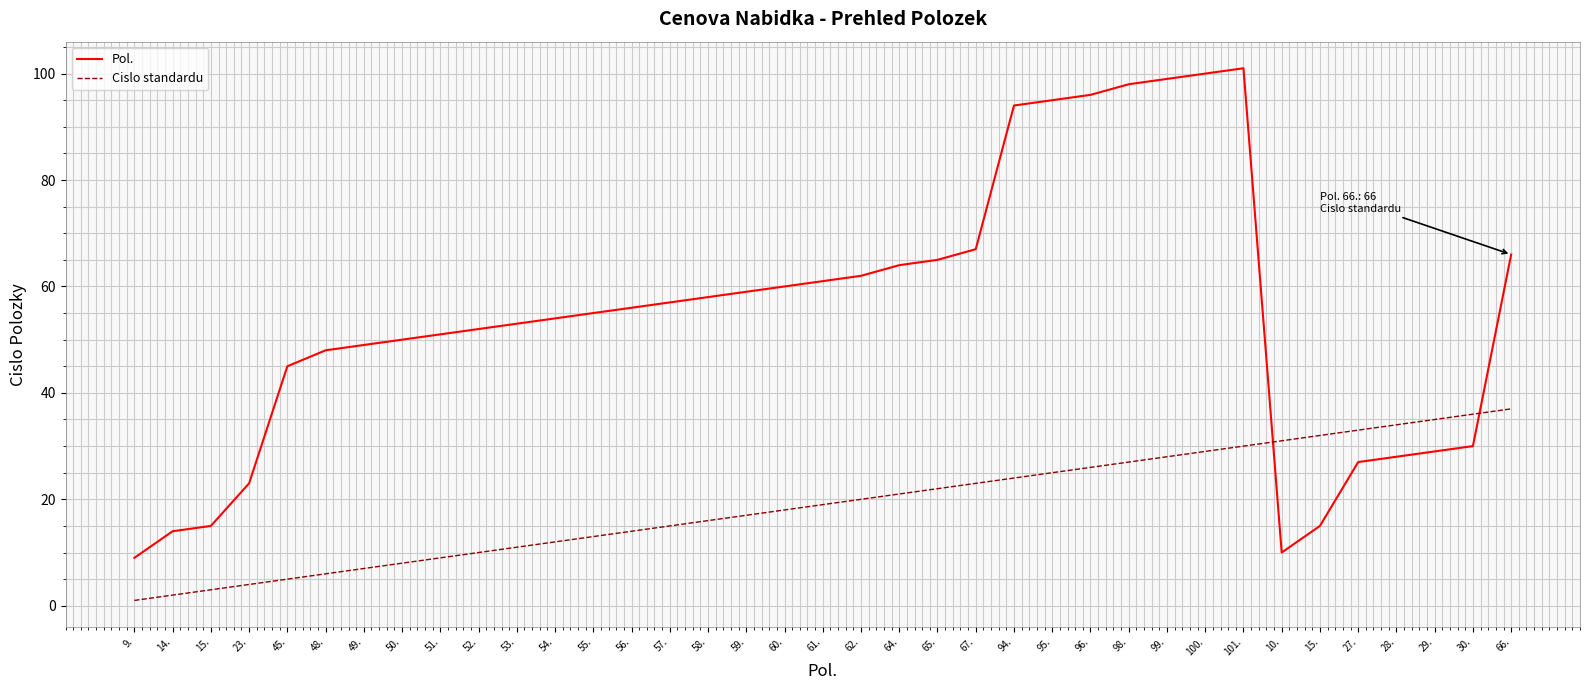

At which category is the sum across all series the highest?

101.